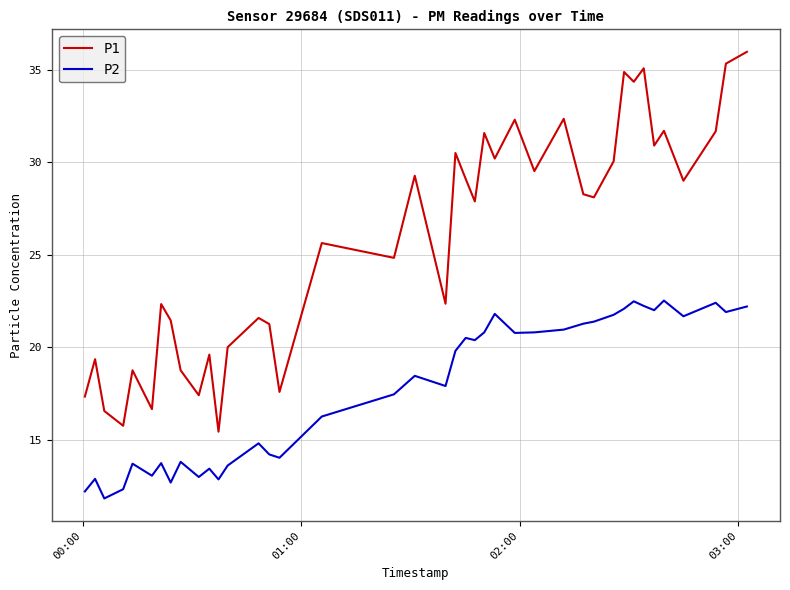

What is the average value of the P2 series?

17.8